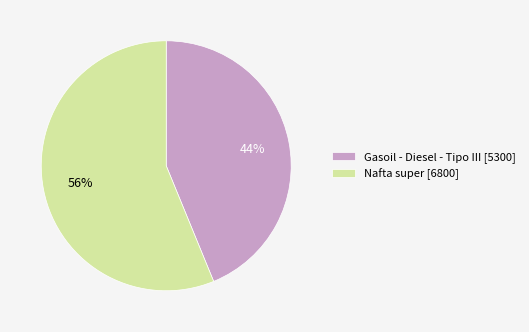

Which has a higher value, Nafta super [6800] or Gasoil - Diesel - Tipo III [5300]?

Nafta super [6800]